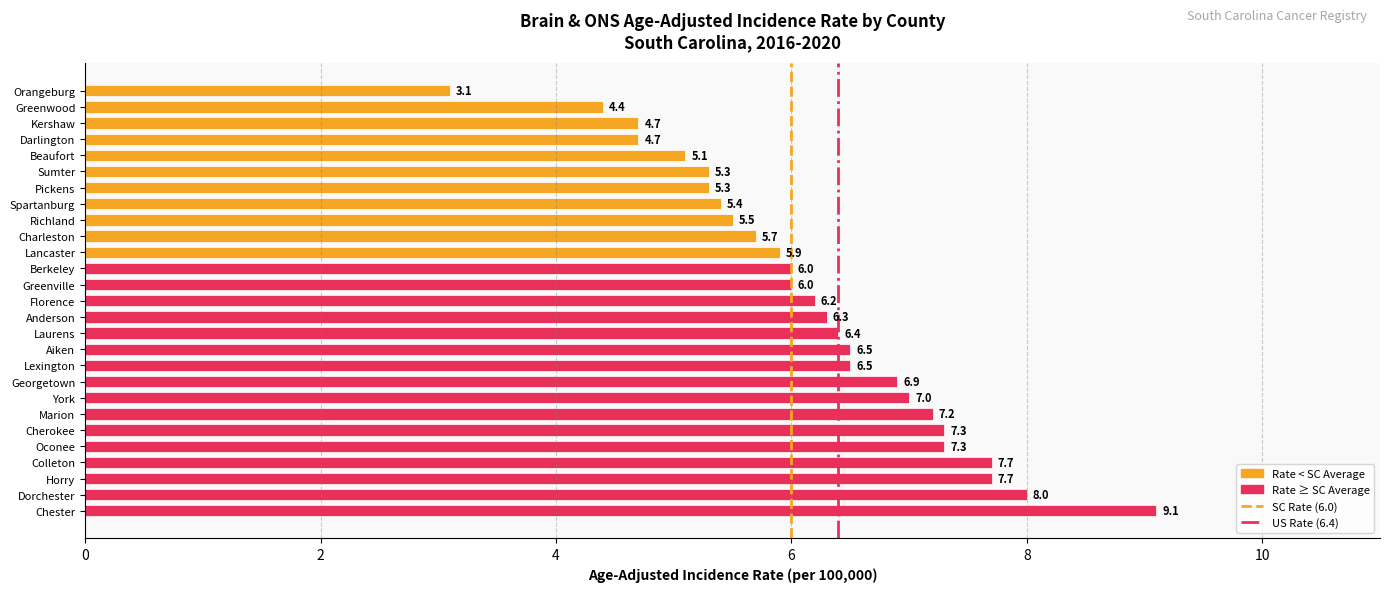

What value does the data have at Oconee?

7.3